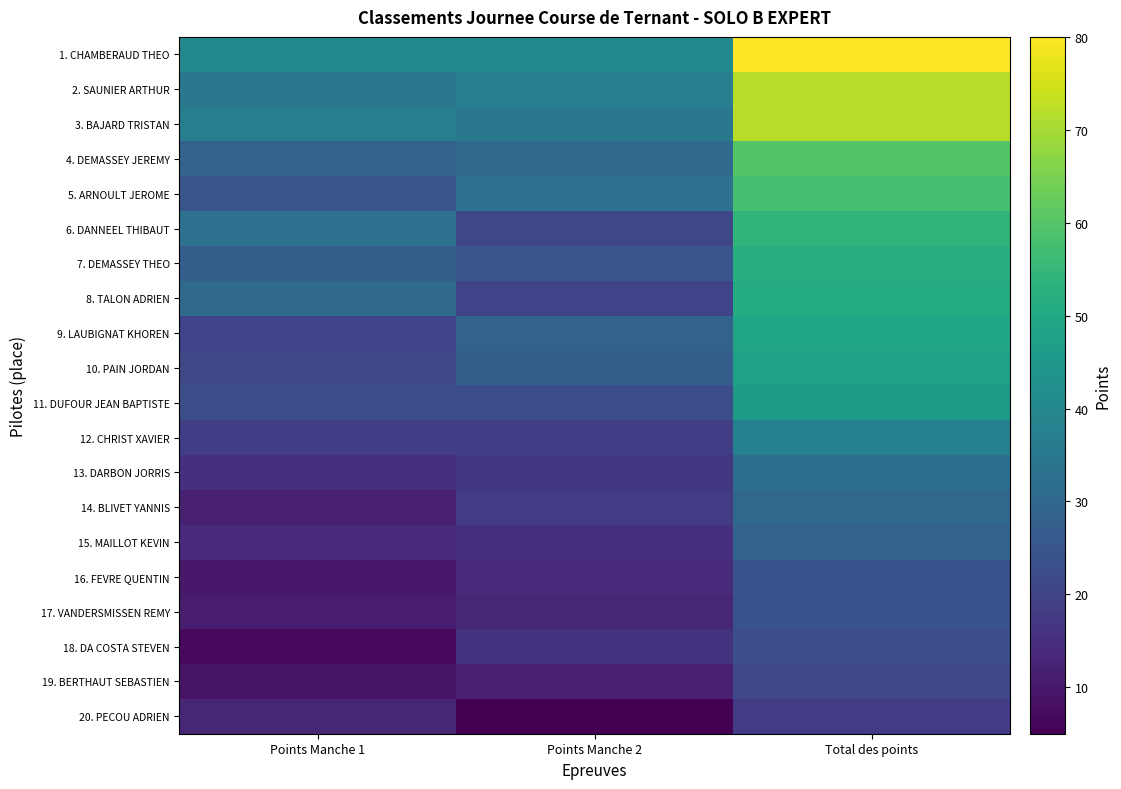

At Points Manche 1, list the series in order from smallest to largest.

18. DA COSTA STEVEN, 19. BERTHAUT SEBASTIEN, 16. FEVRE QUENTIN, 17. VANDERSMISSEN REMY, 14. BLIVET YANNIS, 20. PECOU ADRIEN, 15. MAILLOT KEVIN, 13. DARBON JORRIS, 12. CHRIST XAVIER, 9. LAUBIGNAT KHOREN, 10. PAIN JORDAN, 11. DUFOUR JEAN BAPTISTE, 5. ARNOULT JEROME, 7. DEMASSEY THEO, 4. DEMASSEY JEREMY, 8. TALON ADRIEN, 6. DANNEEL THIBAUT, 2. SAUNIER ARTHUR, 3. BAJARD TRISTAN, 1. CHAMBERAUD THEO